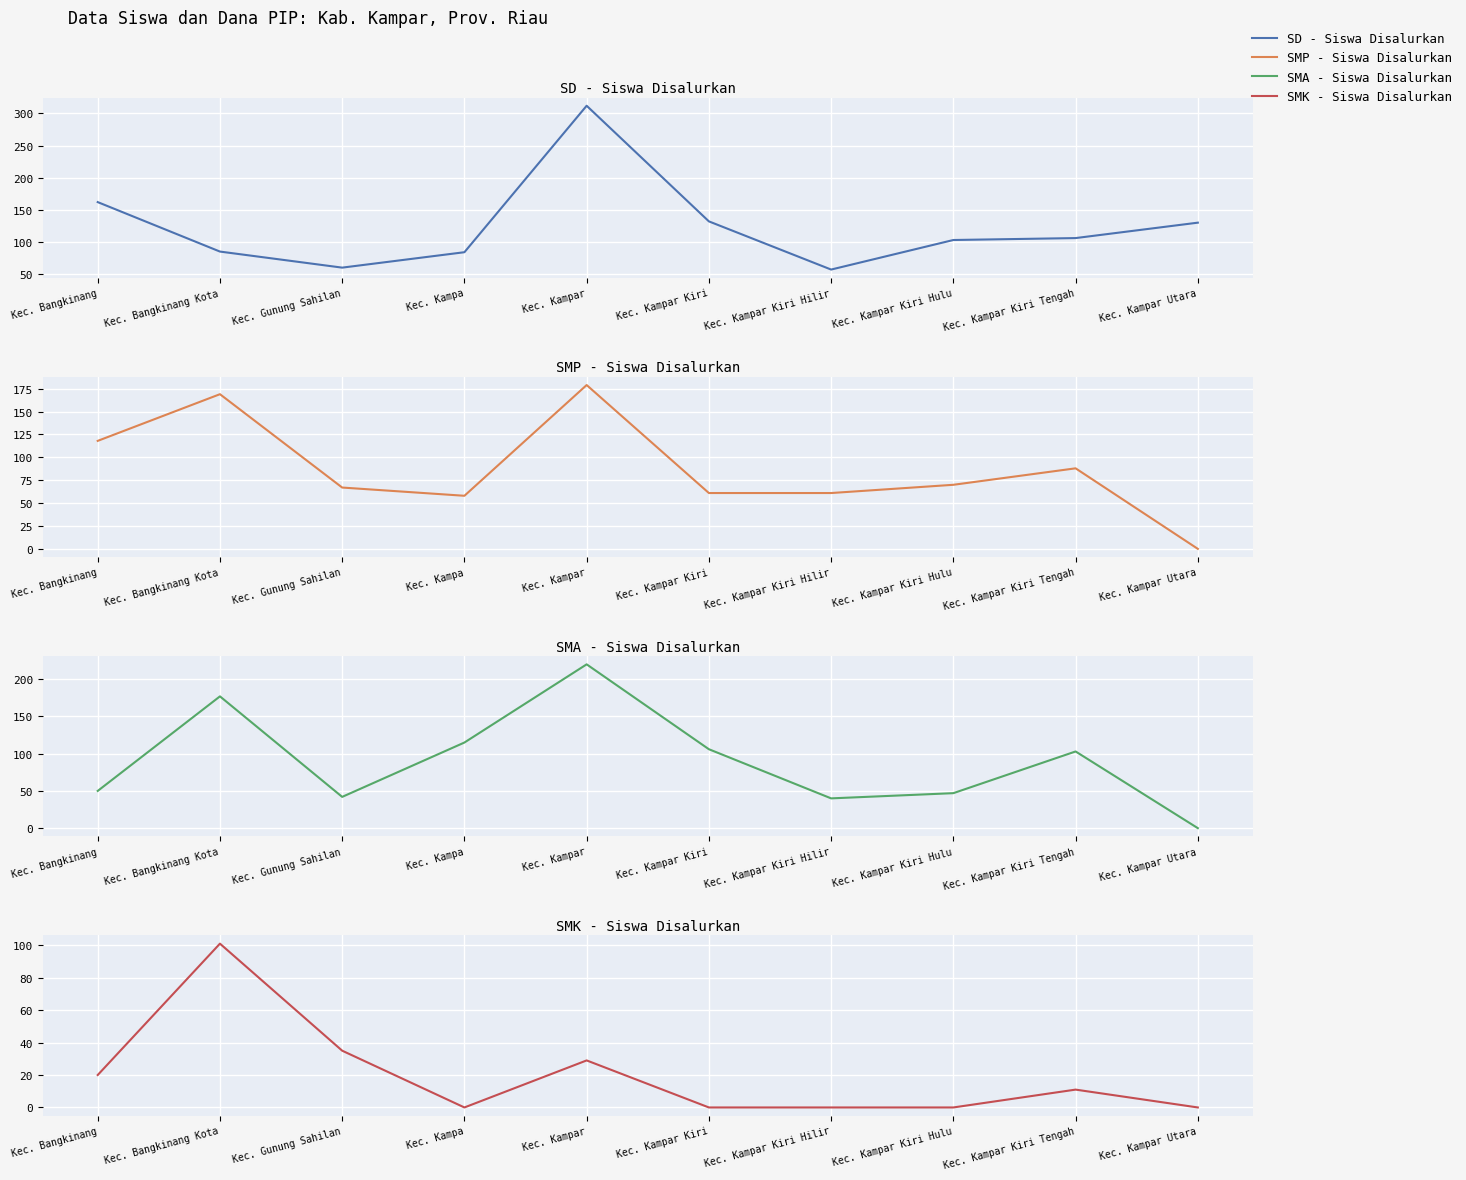

Is it true that SMP - Siswa Disalurkan equals 118 at Kec. Bangkinang?

True